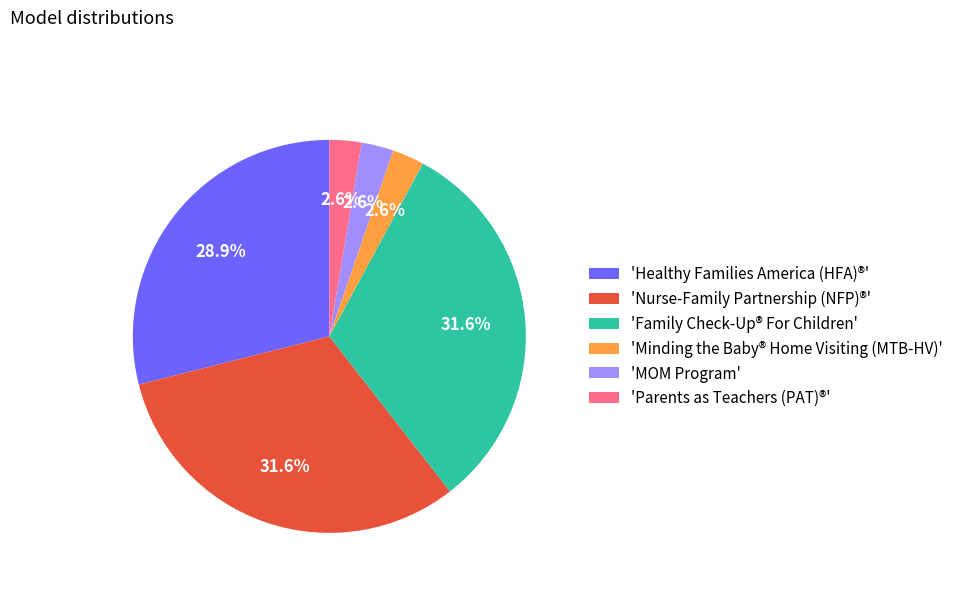

Is there a majority slice in this chart?

No